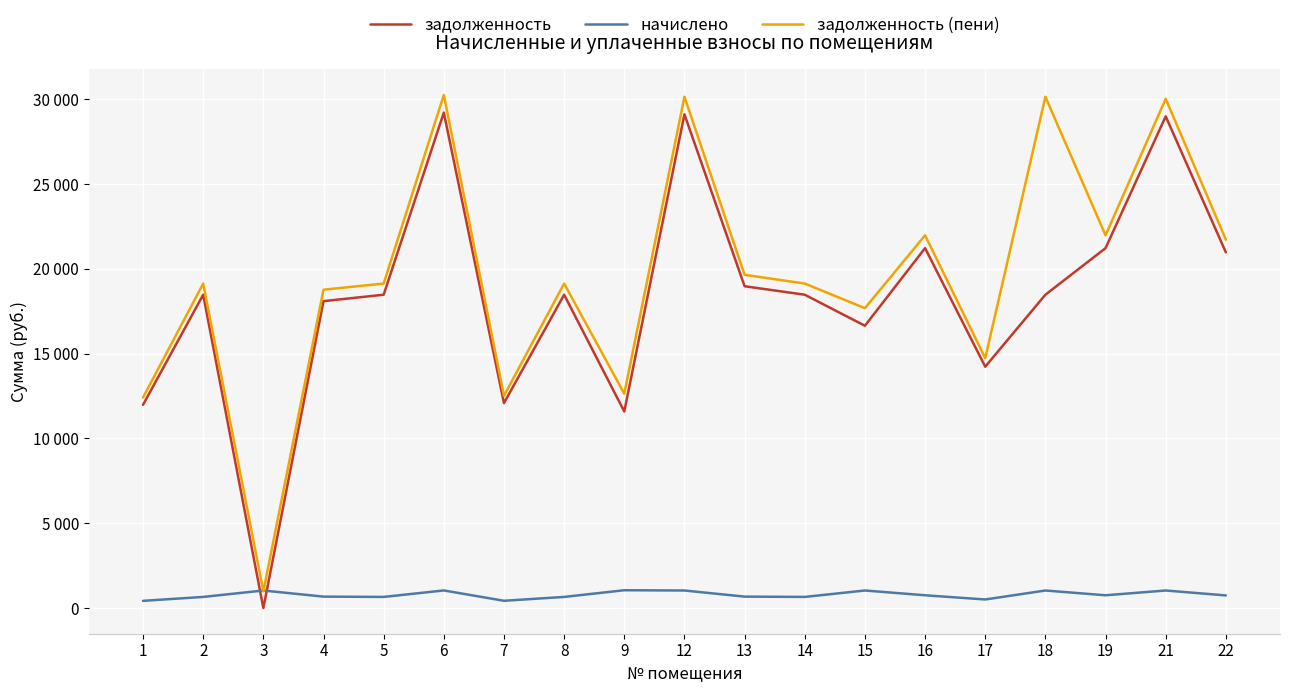

What are all the series names shown in the legend?

задолженность, начислено, задолженность (пени)